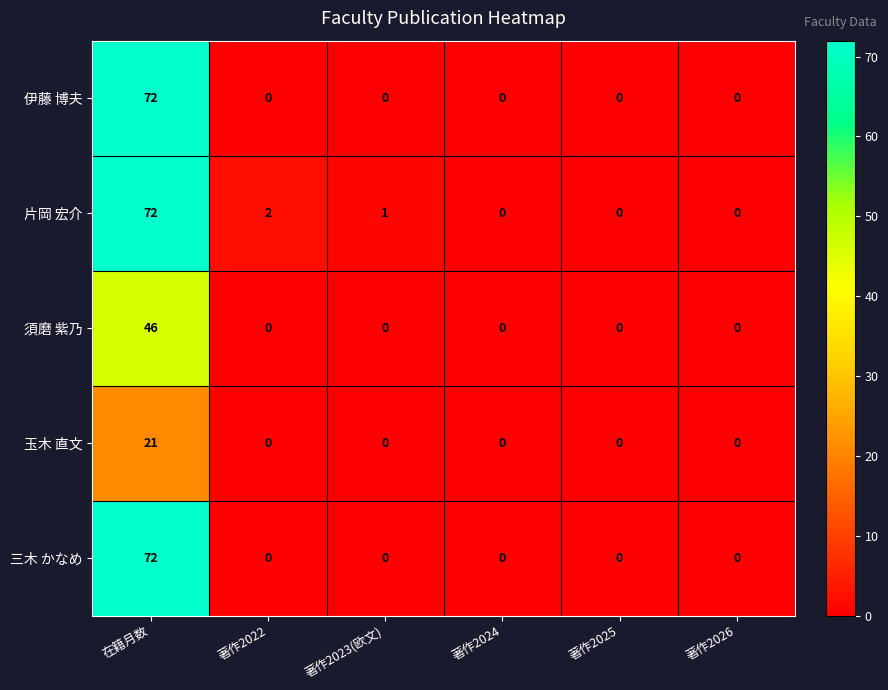

What is the spread (max minus min) of values at 著作2023(欧文)?

1